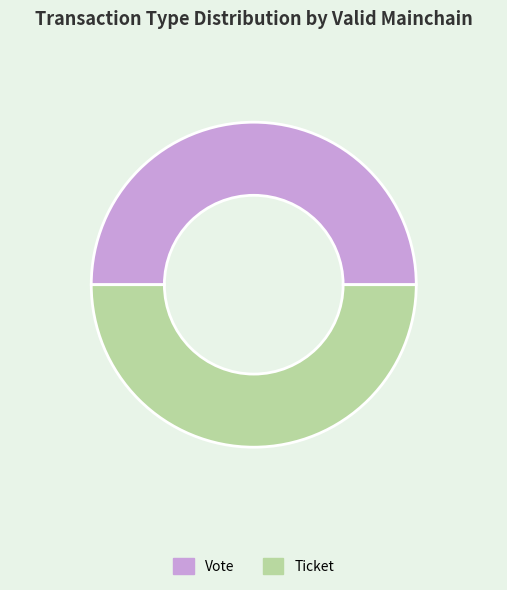

What is the ratio of the value at Ticket to the value at Vote?

1.0